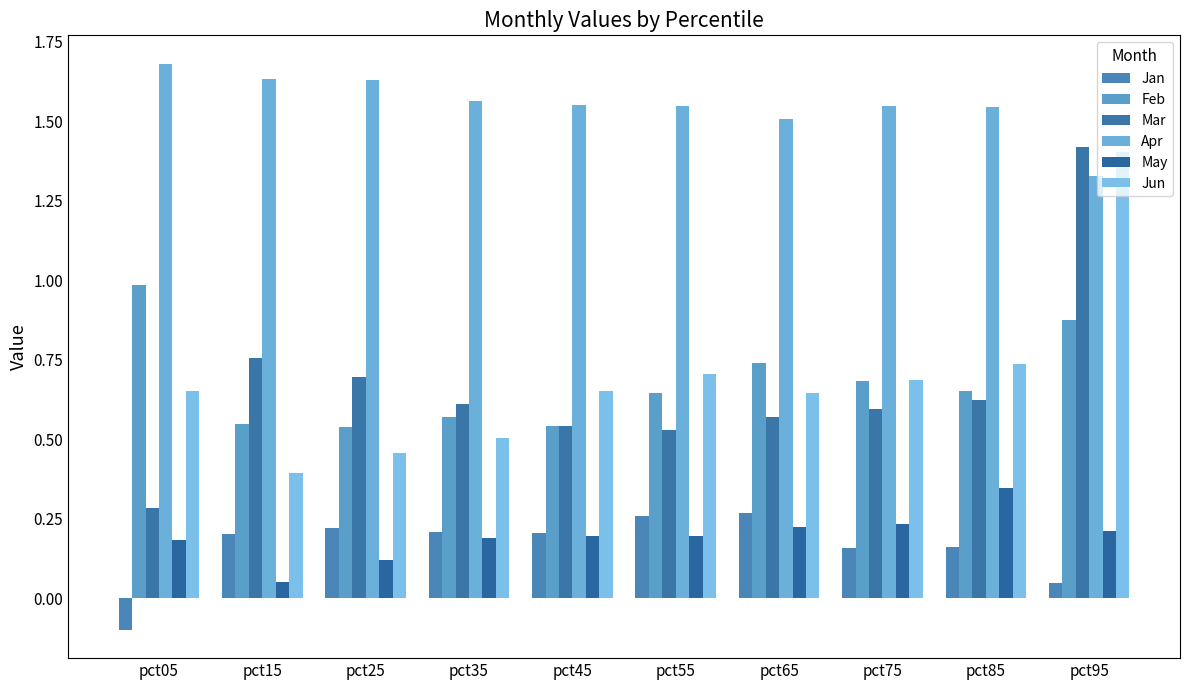

The Jun series shows 0.6 at pct65. True or false?

True